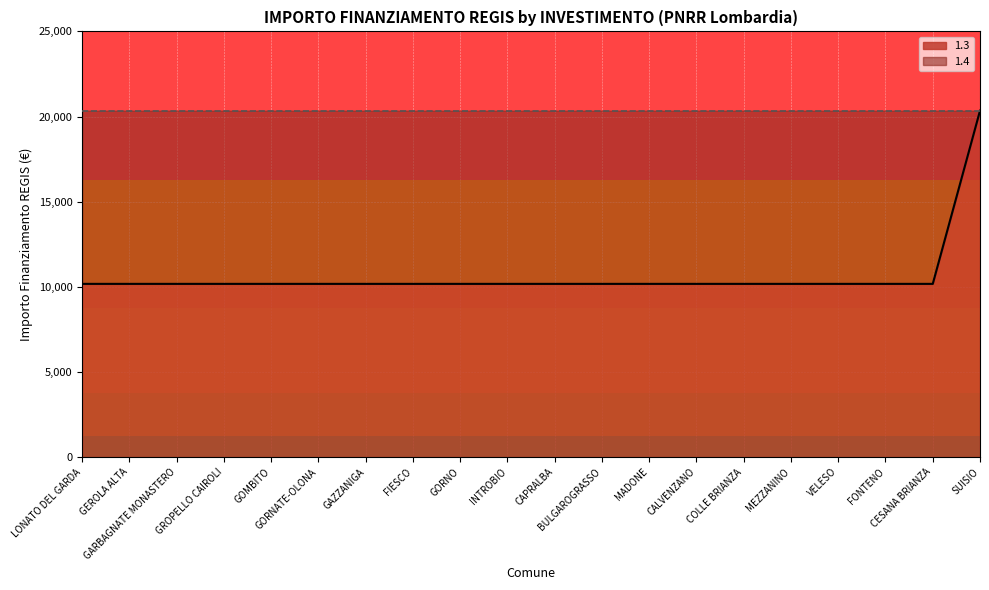

Which label corresponds to the smallest value in the chart?

LONATO DEL GARDA